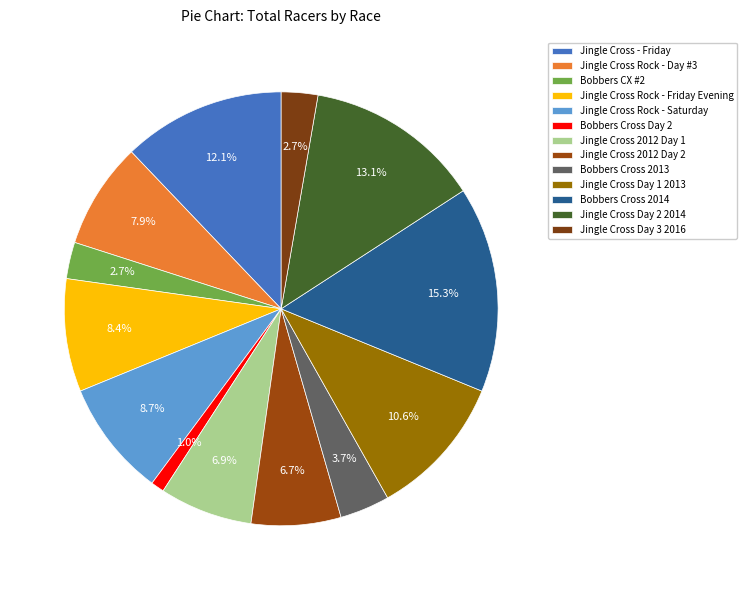

True or false: Bobbers Cross 2013 accounts for 4% of the total.

True